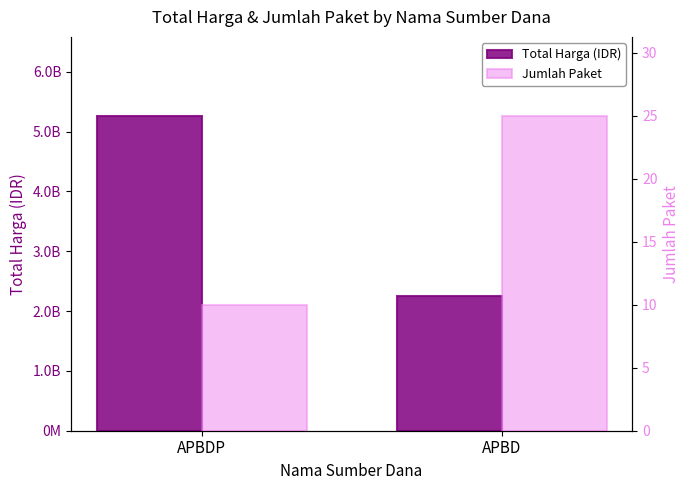

Which series has the largest total across all categories?

Total Harga (IDR)